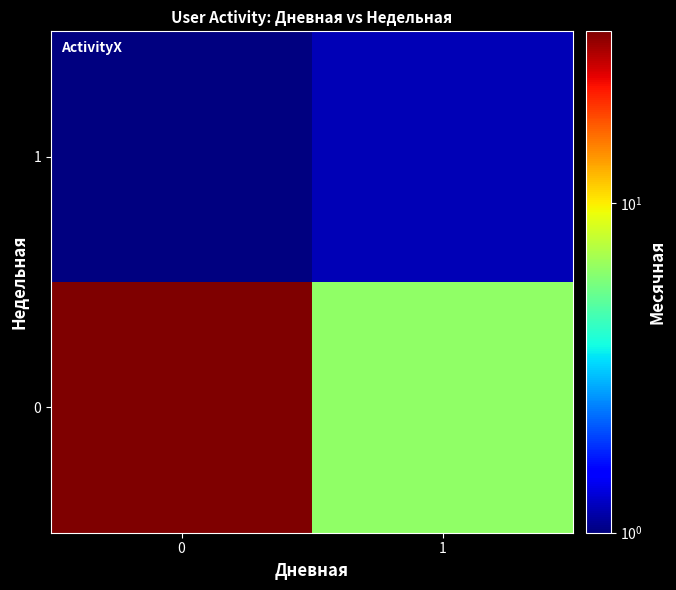

List the series in order of their peak value, lowest first.

1, 0